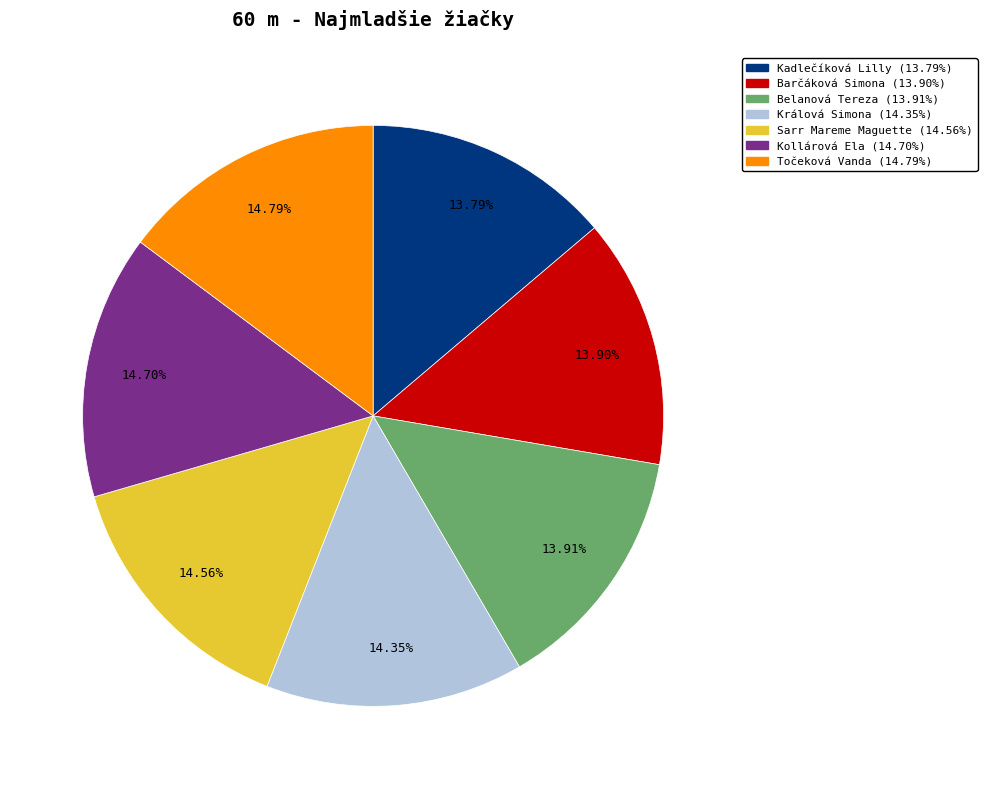

To the nearest percent, what is the average slice percentage?

14%